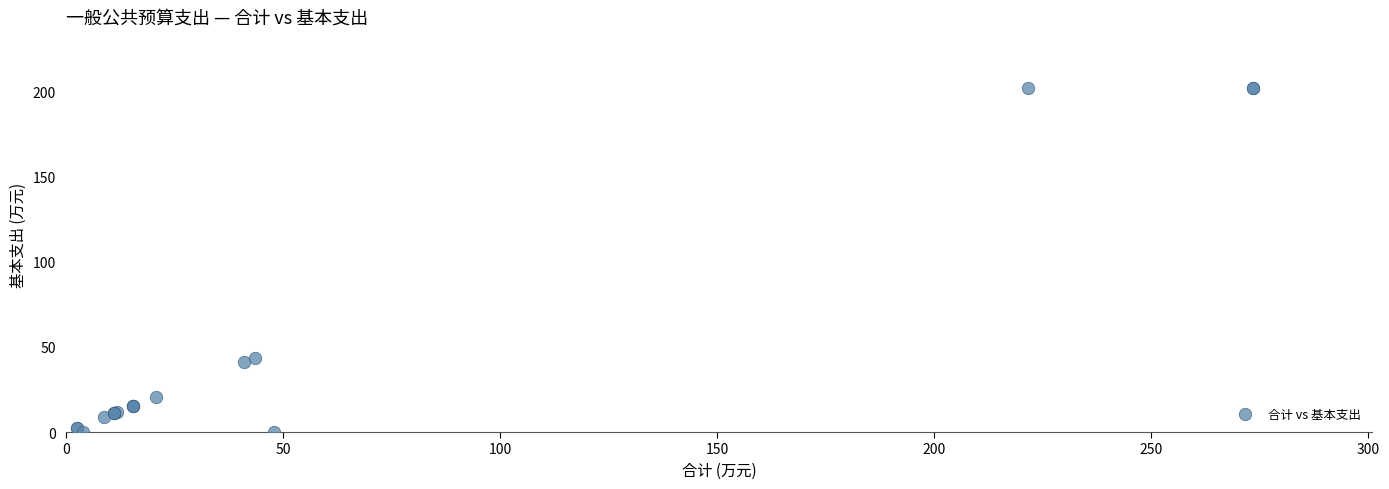

What Y value in the scatter plot is closest to 100?

43.4